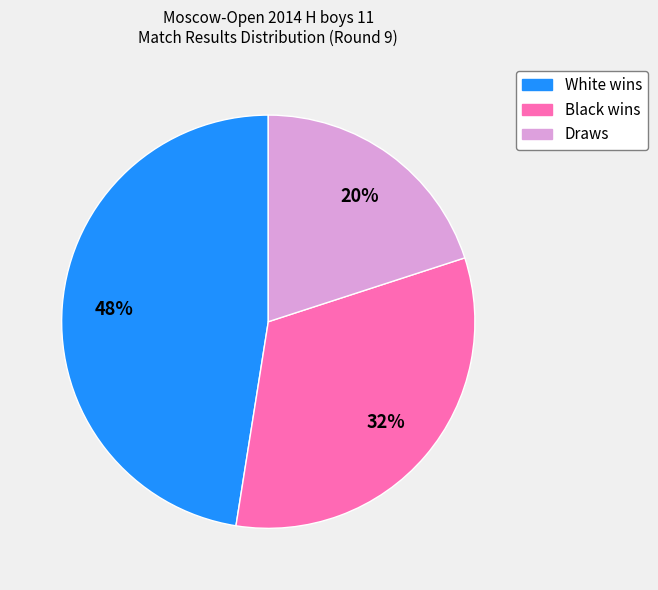

To the nearest percent, what is the average slice percentage?

33%